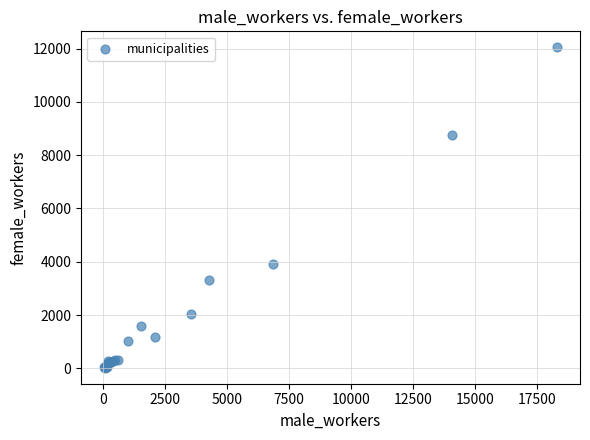

What Y value in the scatter plot is closest to 6034?

3930